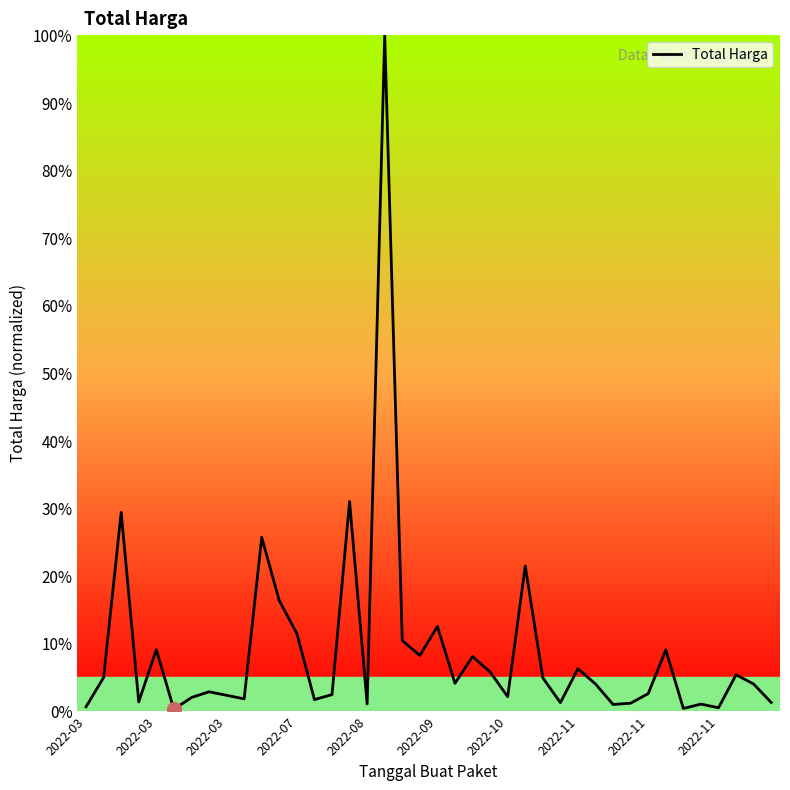

What is the difference between the maximum and minimum values?

99.8